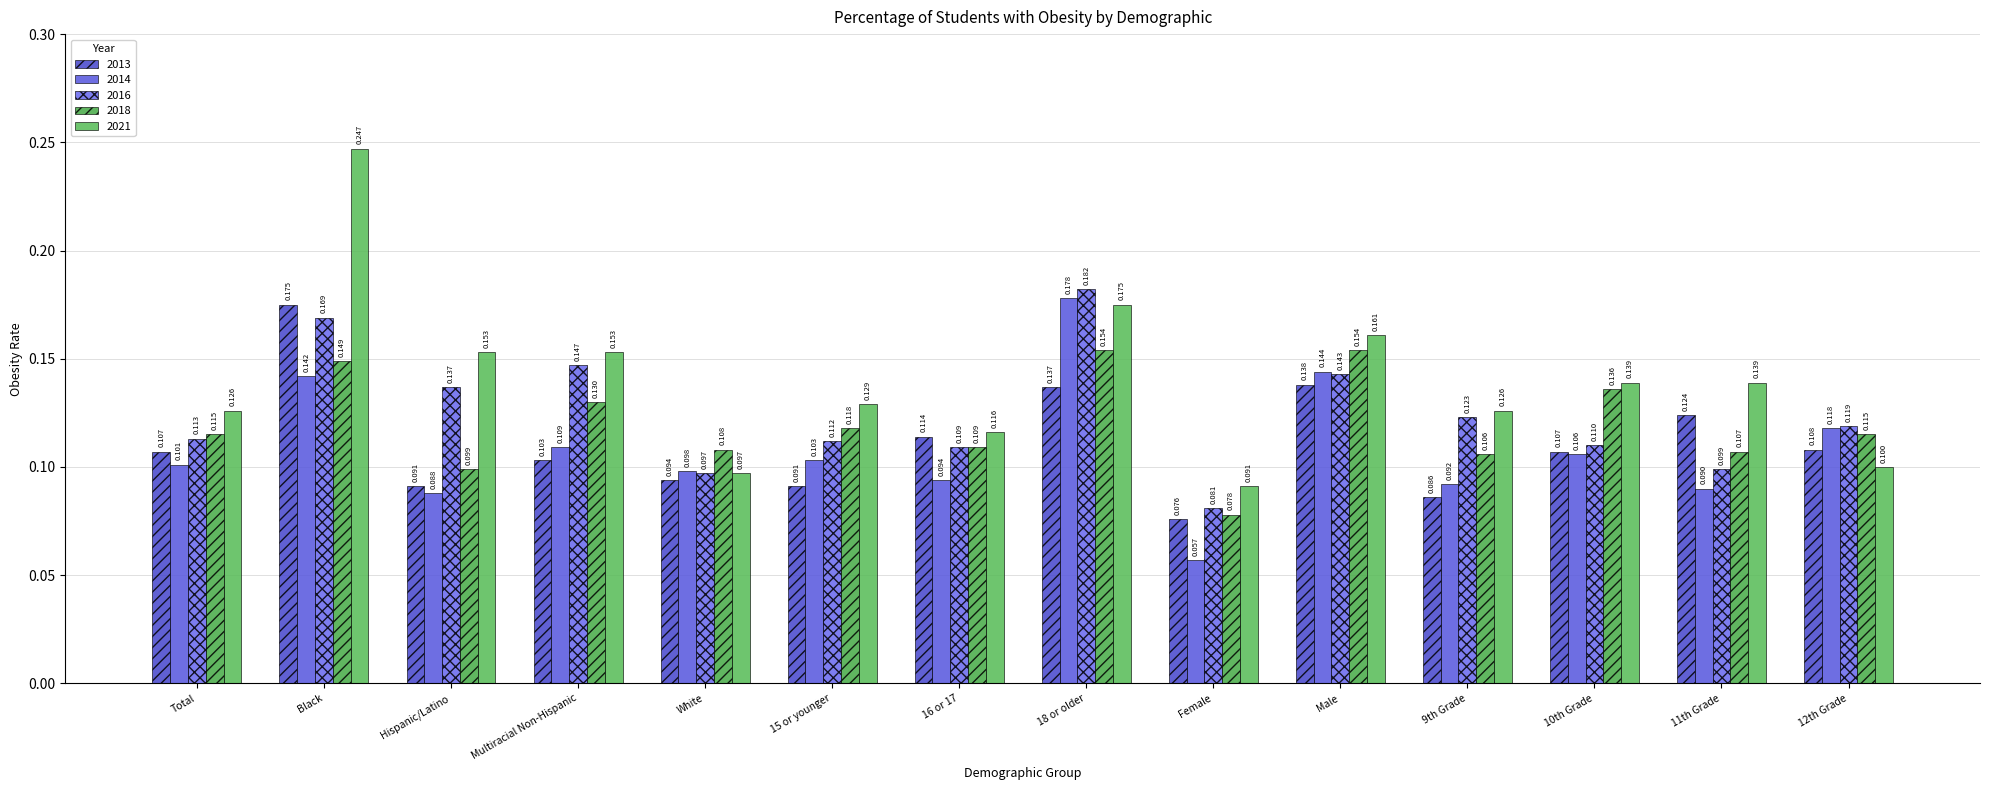

Reading left to right, what are all the values shown in this chart?

2013: 0.1	0.2	0.1	0.1	0.1	0.1	0.1	0.1	0.1	0.1	0.1	0.1	0.1	0.1
2014: 0.1	0.1	0.1	0.1	0.1	0.1	0.1	0.2	0.1	0.1	0.1	0.1	0.1	0.1
2016: 0.1	0.2	0.1	0.1	0.1	0.1	0.1	0.2	0.1	0.1	0.1	0.1	0.1	0.1
2018: 0.1	0.1	0.1	0.1	0.1	0.1	0.1	0.2	0.1	0.2	0.1	0.1	0.1	0.1
2021: 0.1	0.2	0.2	0.2	0.1	0.1	0.1	0.2	0.1	0.2	0.1	0.1	0.1	0.1